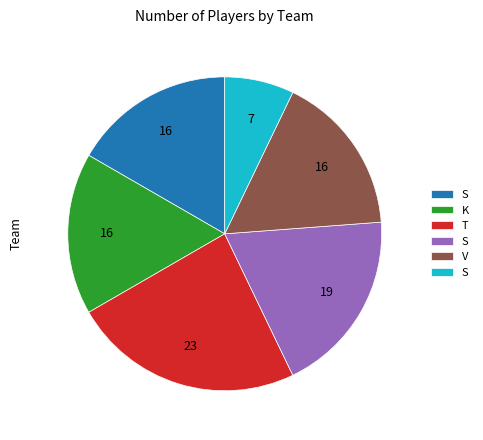

Does any single category account for the majority?

No